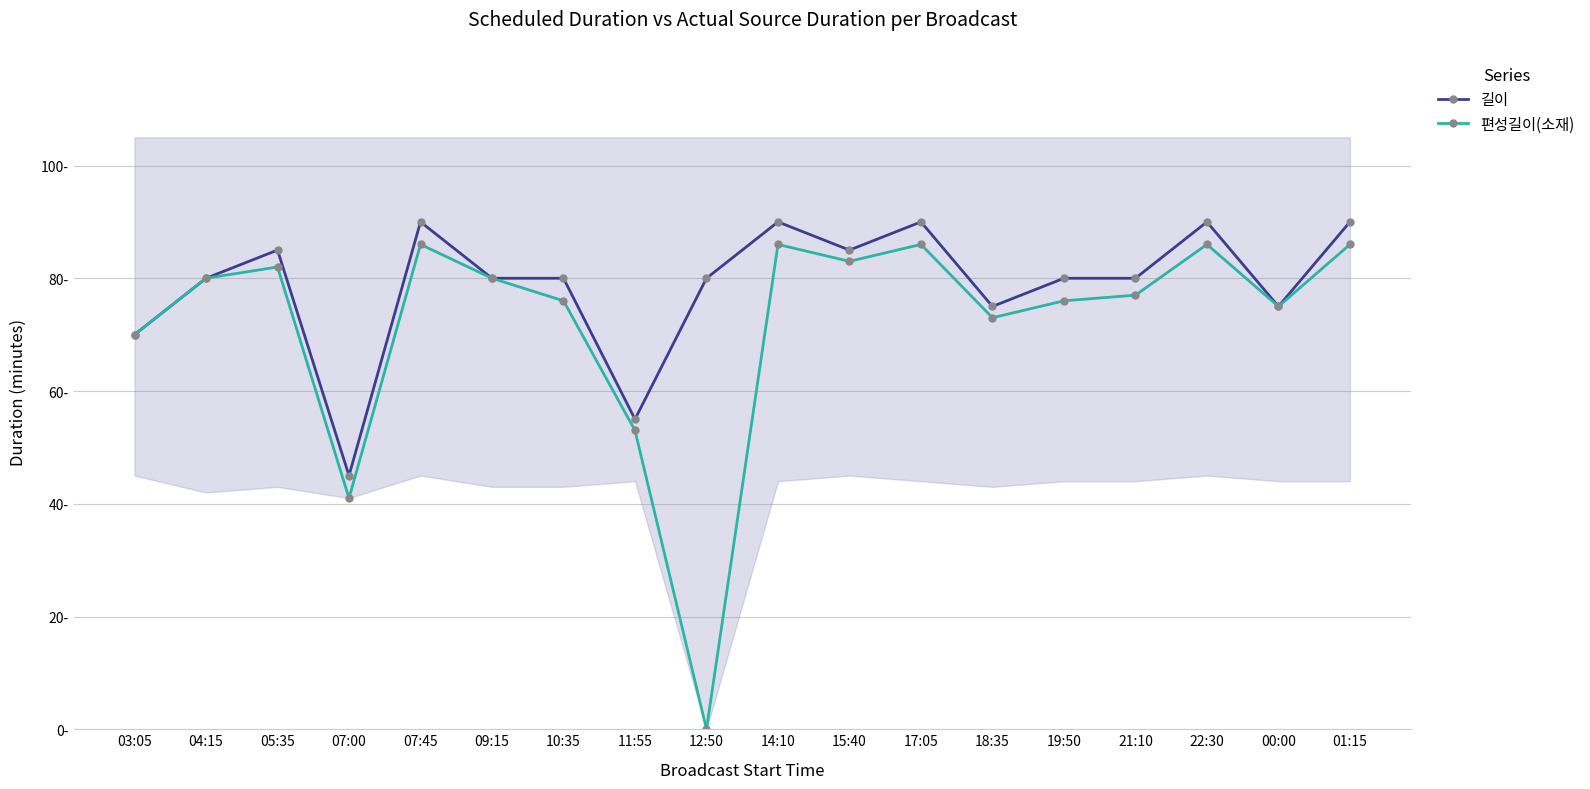

True or false: 길이 and 편성길이(소재) cross at least once.

False